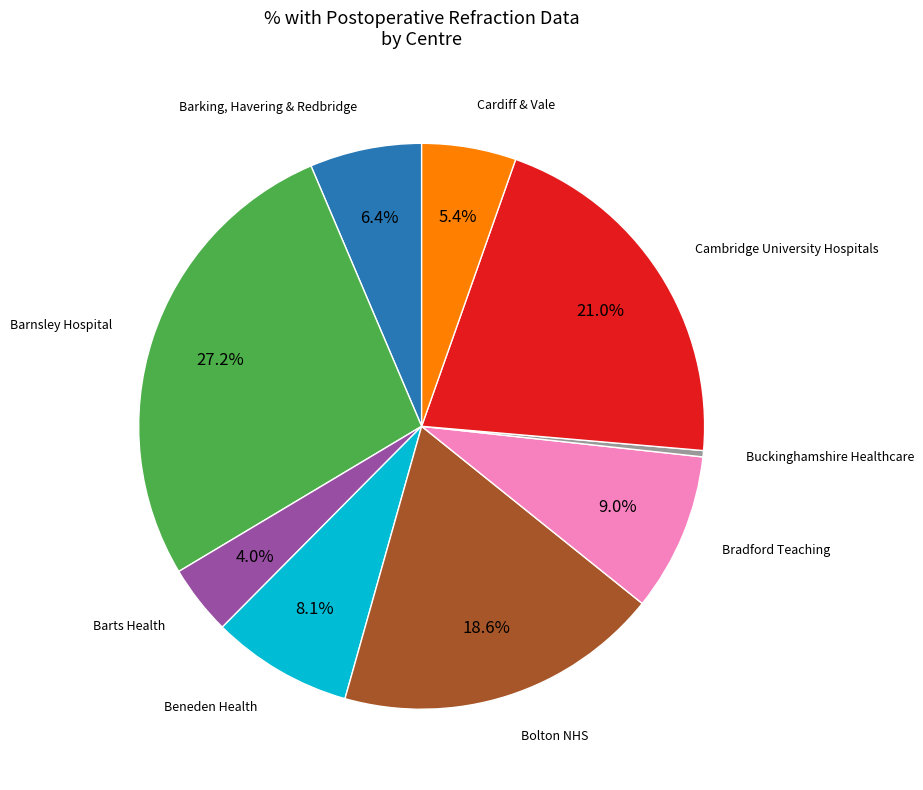

How many slices are in this pie chart?

9